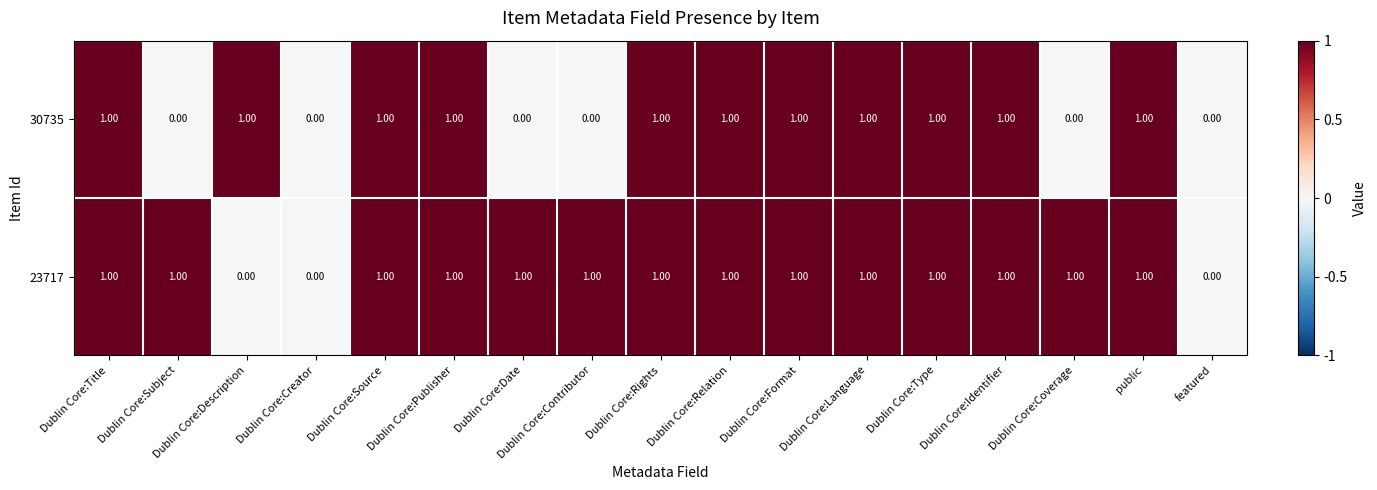

List the series in order of their overall mean, lowest first.

30735, 23717